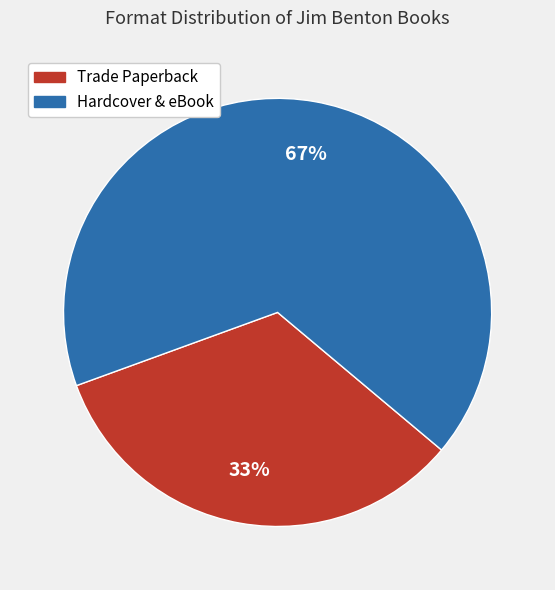

To the nearest percent, what is the average slice percentage?

50%